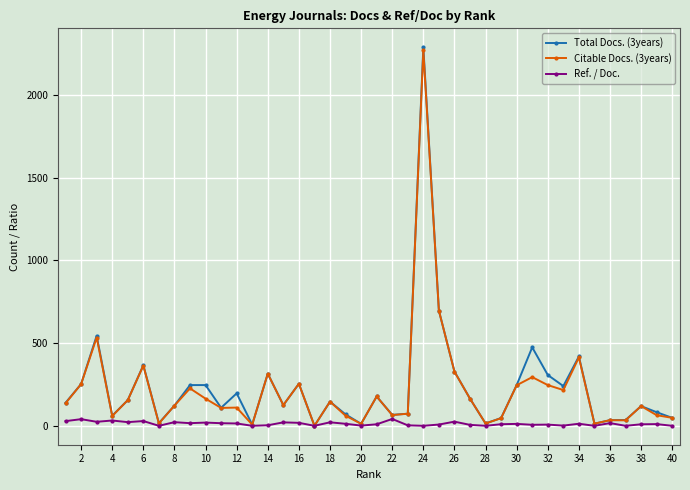

True or false: Total Docs. (3years) has more than 0 interior local peaks.

True